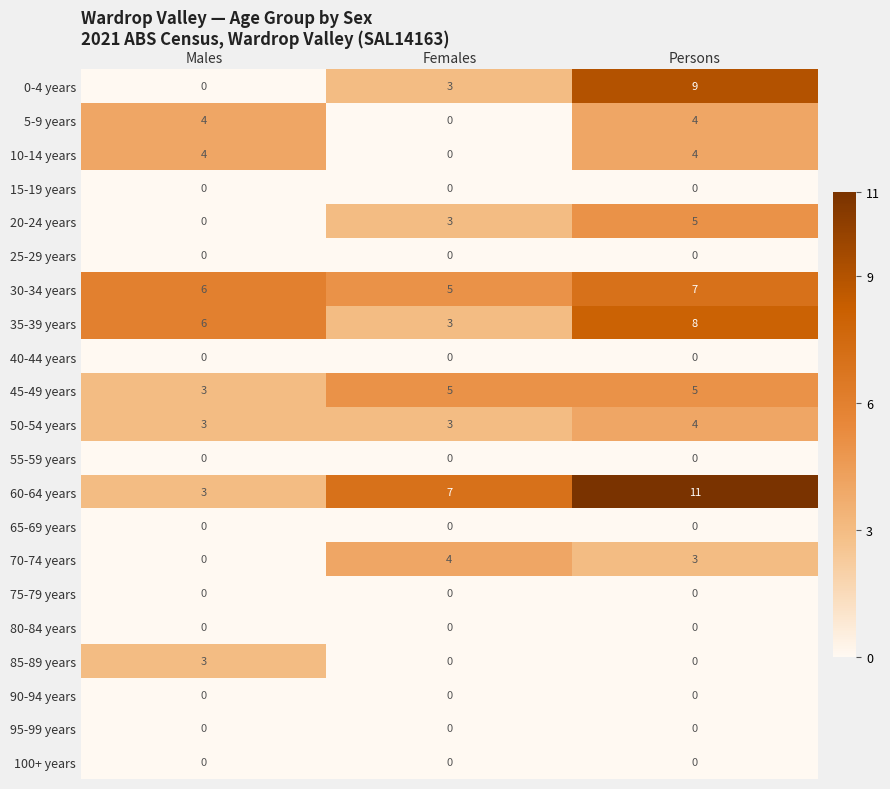

The 25-29 years series shows 0 at Males. True or false?

True